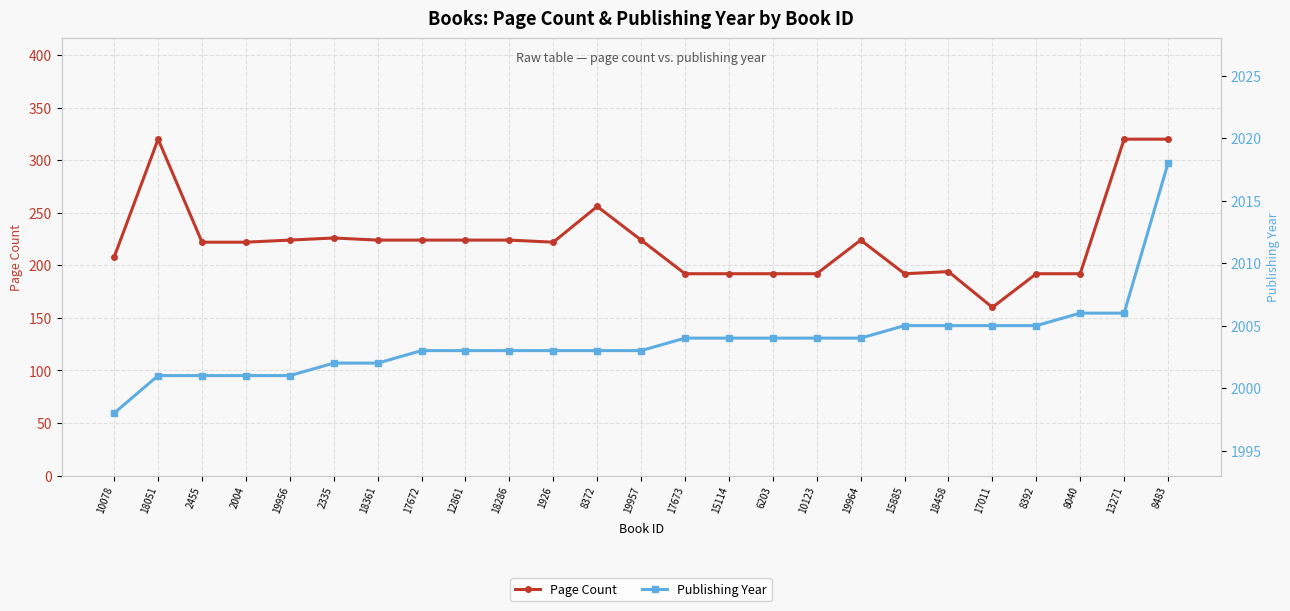

At how many categories does at least one series exceed 1829?

25